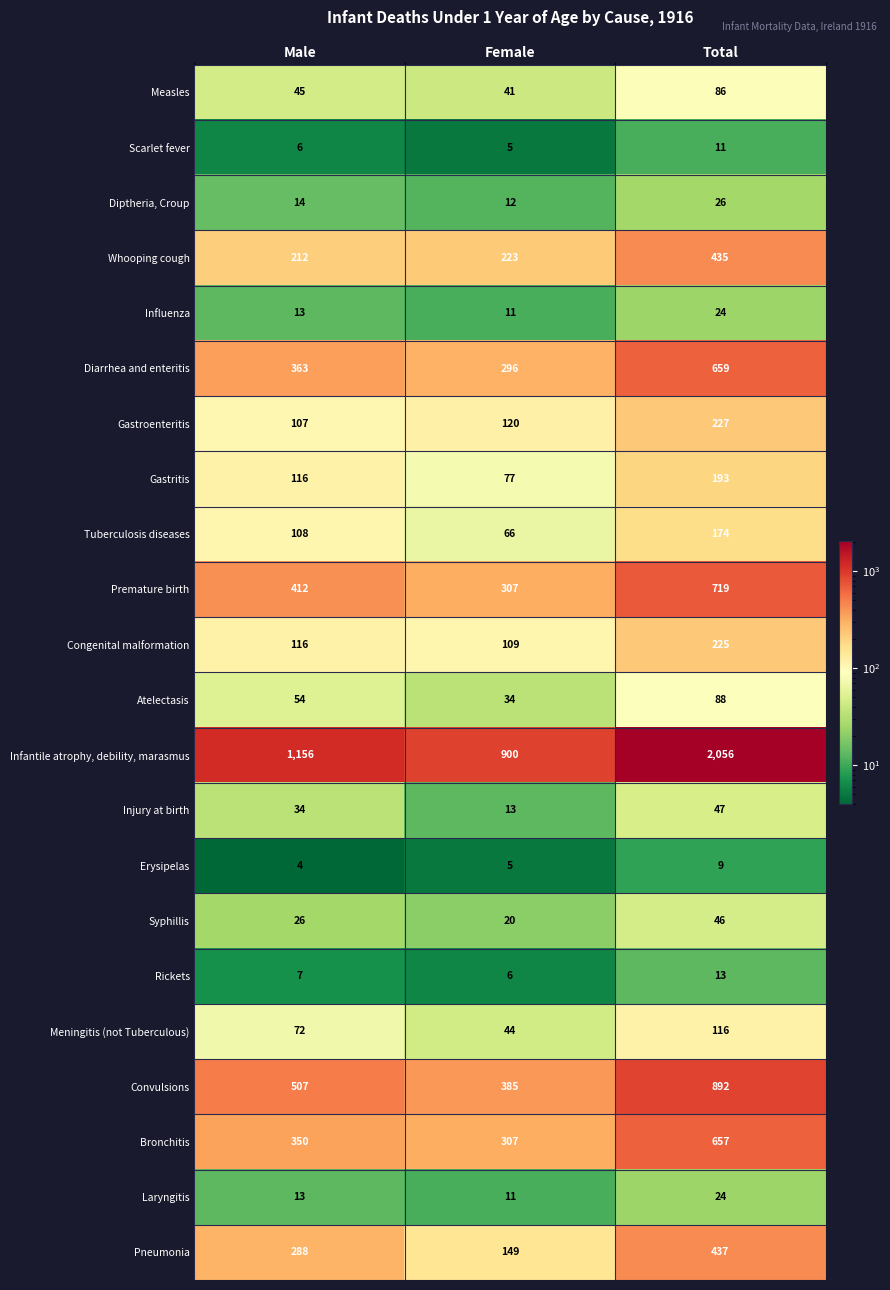

What is the average value of the Tuberculosis diseases series?

116